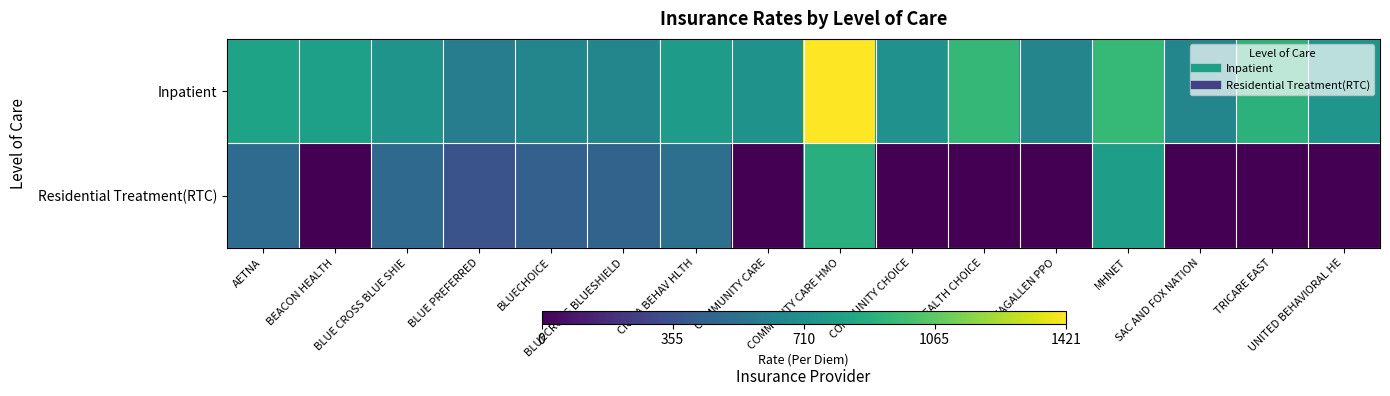

Reading left to right, list all the values displayed in this chart.

Inpatient: AETNA=824.0	BEACON HEALTH=800.0	BLUE CROSS BLUE SHIE=737.0	BLUE PREFERRED=600.0	BLUECHOICE=650.0	BLUECROSS BLUESHIELD=650.0	CIGNA BEHAV HLTH=785.0	COMMUNITY CARE=725.0	COMMUNITY CARE HMO=1421.0	COMMUNITY CHOICE=717.0	HEALTH CHOICE=944.0	MAGALLEN PPO=649.0	MHNET=954.0	SAC AND FOX NATION=650.0	TRICARE EAST=913.9	UNITED BEHAVIORAL HE=740.0
Residential Treatment(RTC): AETNA=498.0	BEACON HEALTH=0.0	BLUE CROSS BLUE SHIE=485.0	BLUE PREFERRED=362.0	BLUECHOICE=436.0	BLUECROSS BLUESHIELD=450.0	CIGNA BEHAV HLTH=525.0	COMMUNITY CARE=0.0	COMMUNITY CARE HMO=892.0	COMMUNITY CHOICE=0.0	HEALTH CHOICE=0.0	MAGALLEN PPO=0.0	MHNET=790.1	SAC AND FOX NATION=0.0	TRICARE EAST=0.0	UNITED BEHAVIORAL HE=0.0